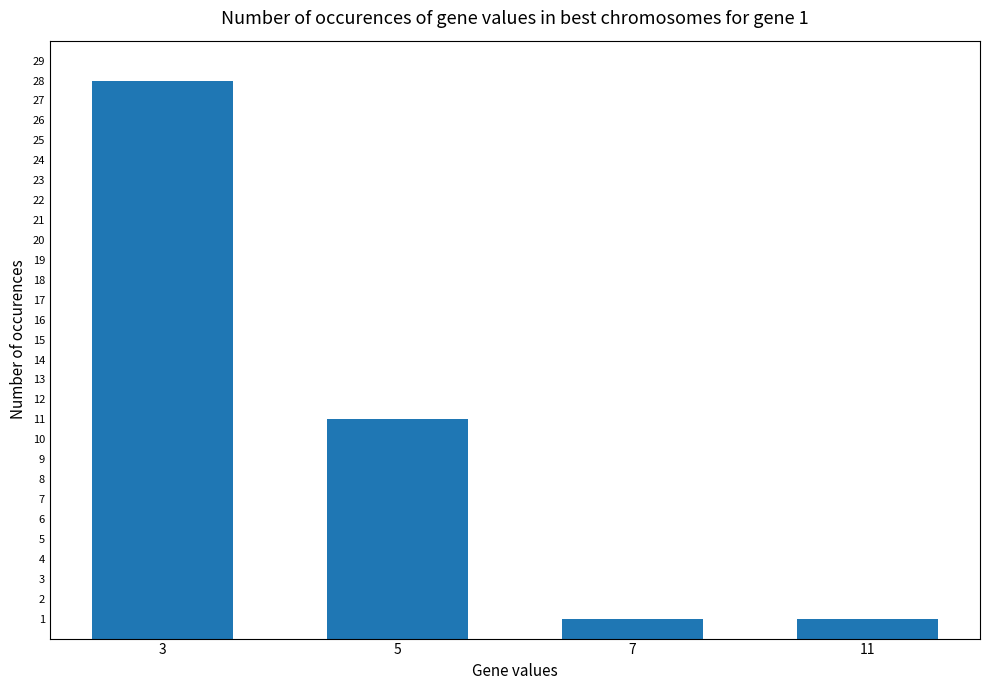

At which label does the data first exceed 11?

3